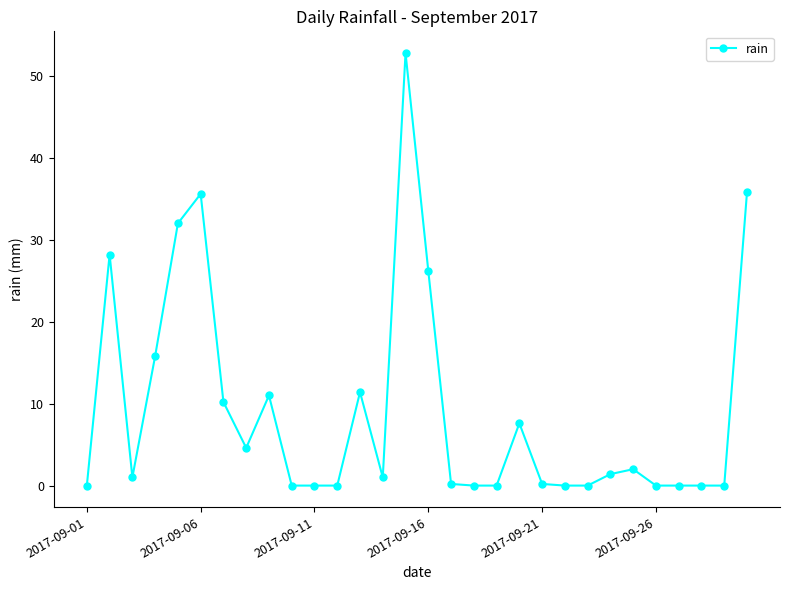

What is the maximum value shown in the chart?

52.8